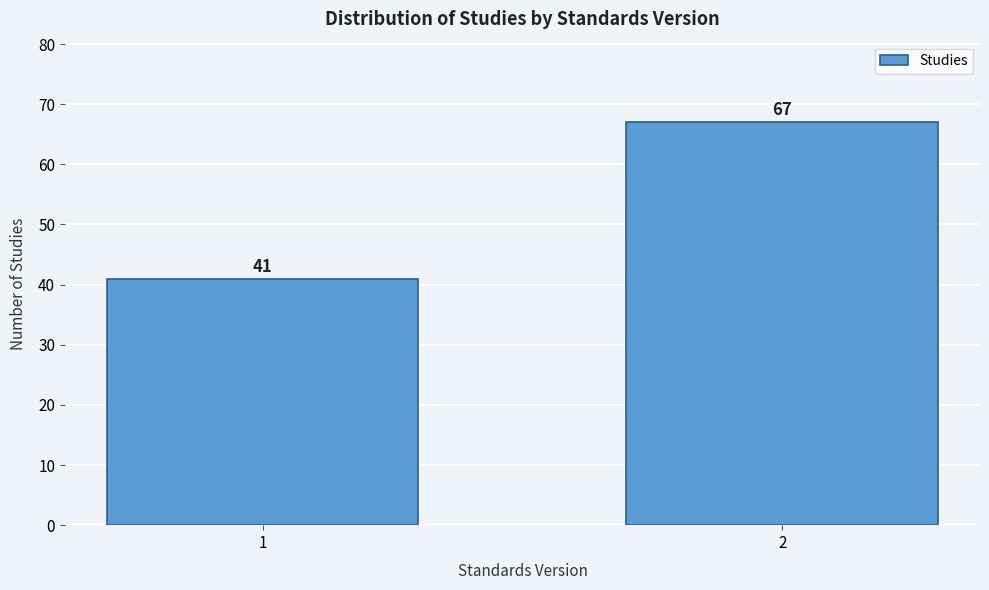

Reading left to right, transcribe all the data shown in this chart.

41	67